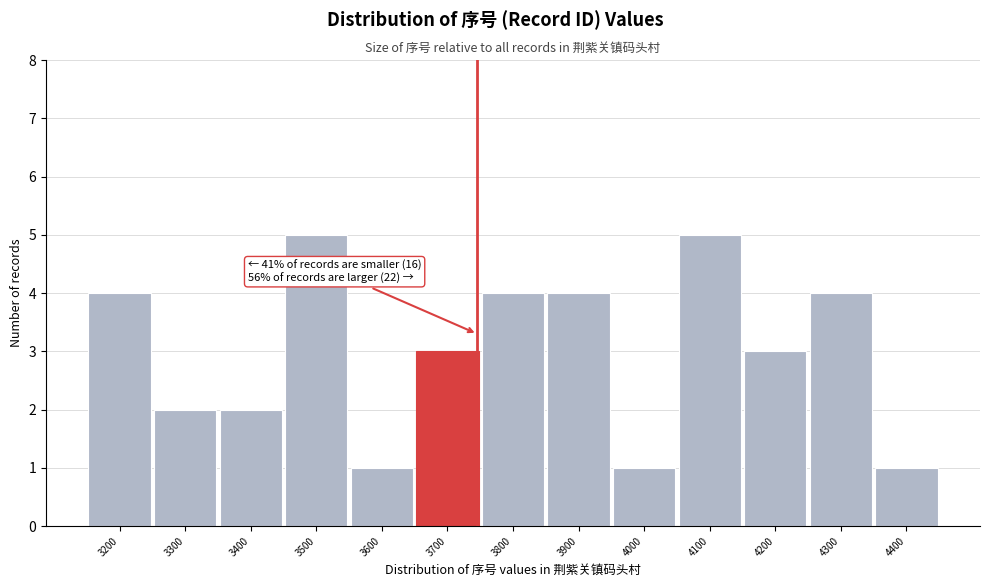

Reading right to left, what are all the values shown in this chart?

1	4	3	5	1	4	4	3	1	5	2	2	4